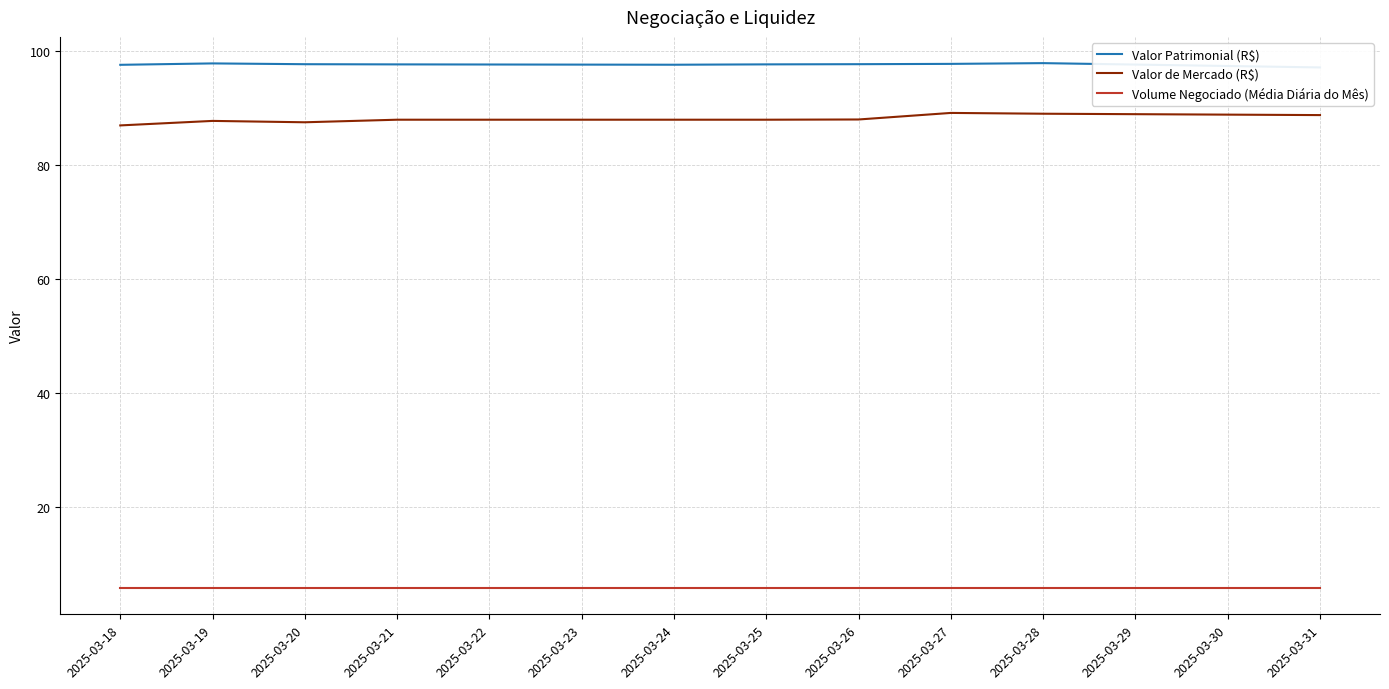

How many lines are shown in the chart?

3